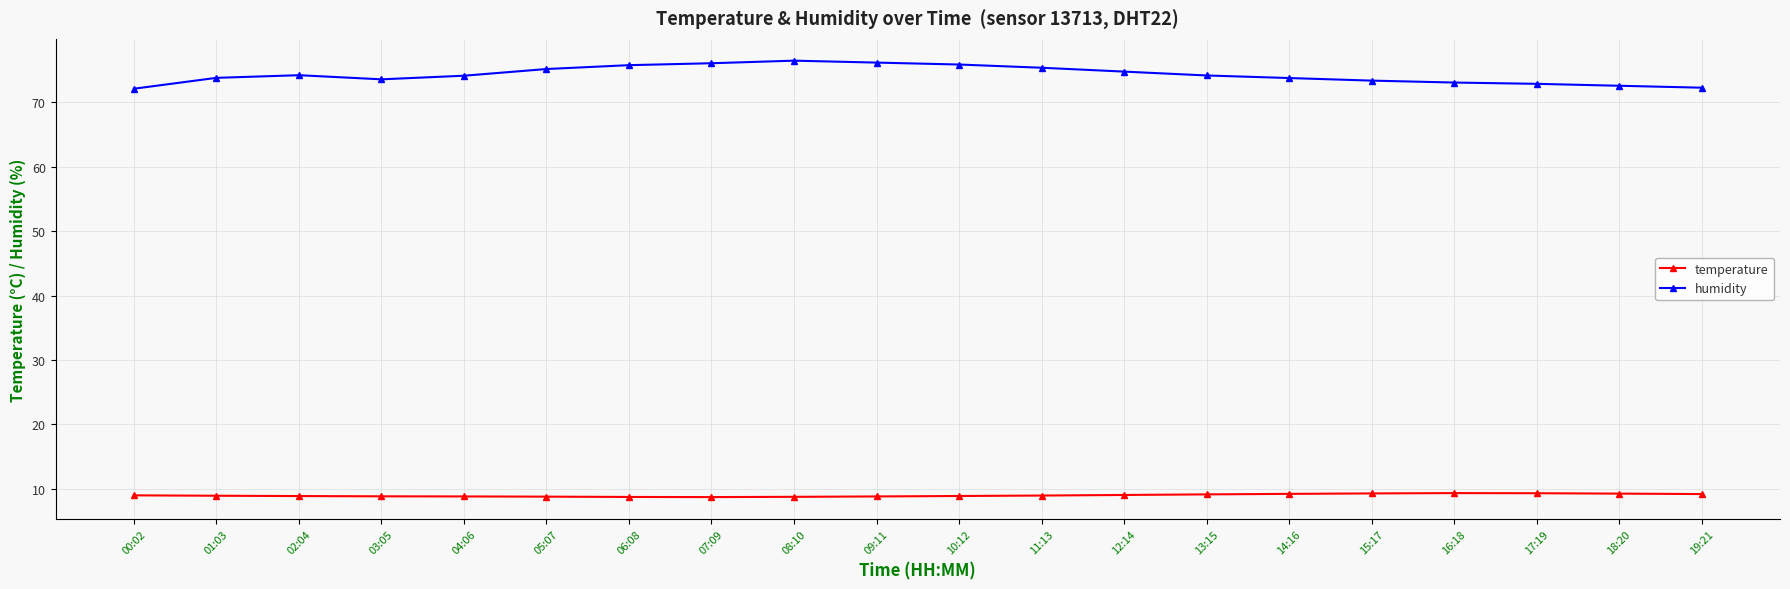

How many data points does each series have?

20